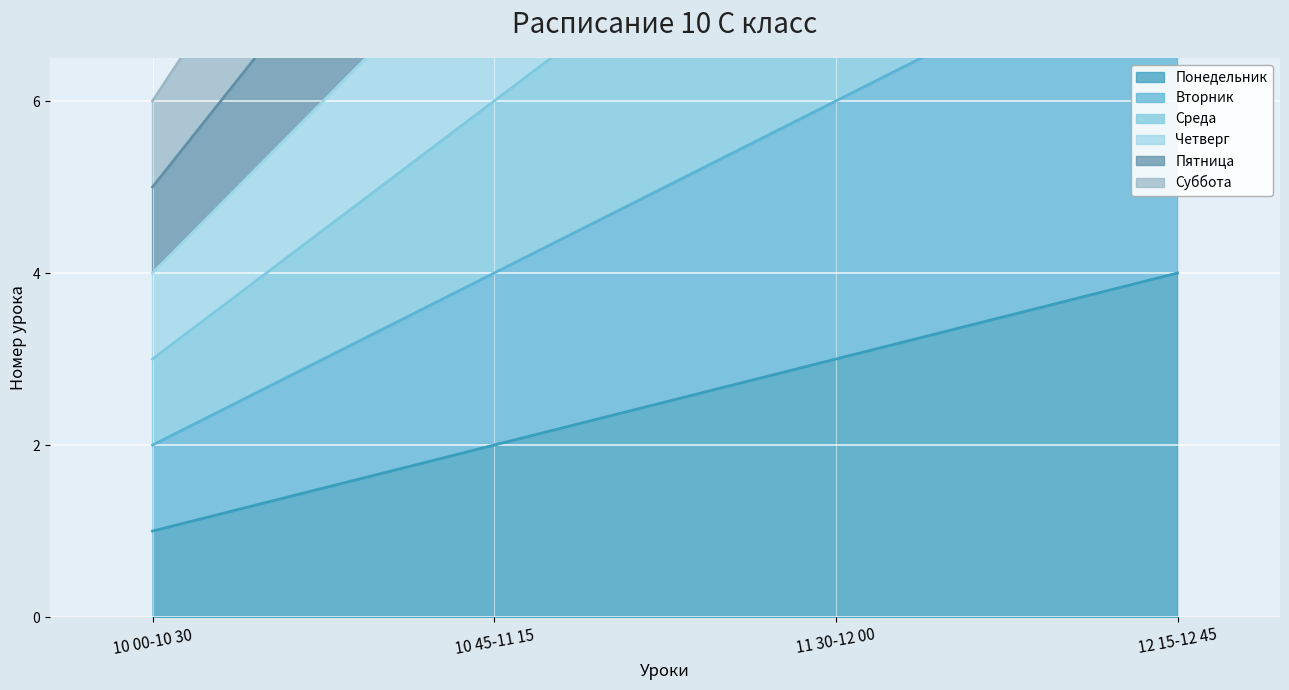

Reading left to right, what are all the values shown in this chart?

Понедельник: 10 00-10 30=1	10 45-11 15=2	11 30-12 00=3	12 15-12 45=4
Вторник: 10 00-10 30=2	10 45-11 15=4	11 30-12 00=6	12 15-12 45=8
Среда: 10 00-10 30=3	10 45-11 15=6	11 30-12 00=9	12 15-12 45=12
Четверг: 10 00-10 30=4	10 45-11 15=8	11 30-12 00=12	12 15-12 45=16
Пятница: 10 00-10 30=5	10 45-11 15=10	11 30-12 00=15	12 15-12 45=20
Суббота: 10 00-10 30=6	10 45-11 15=12	11 30-12 00=18	12 15-12 45=24